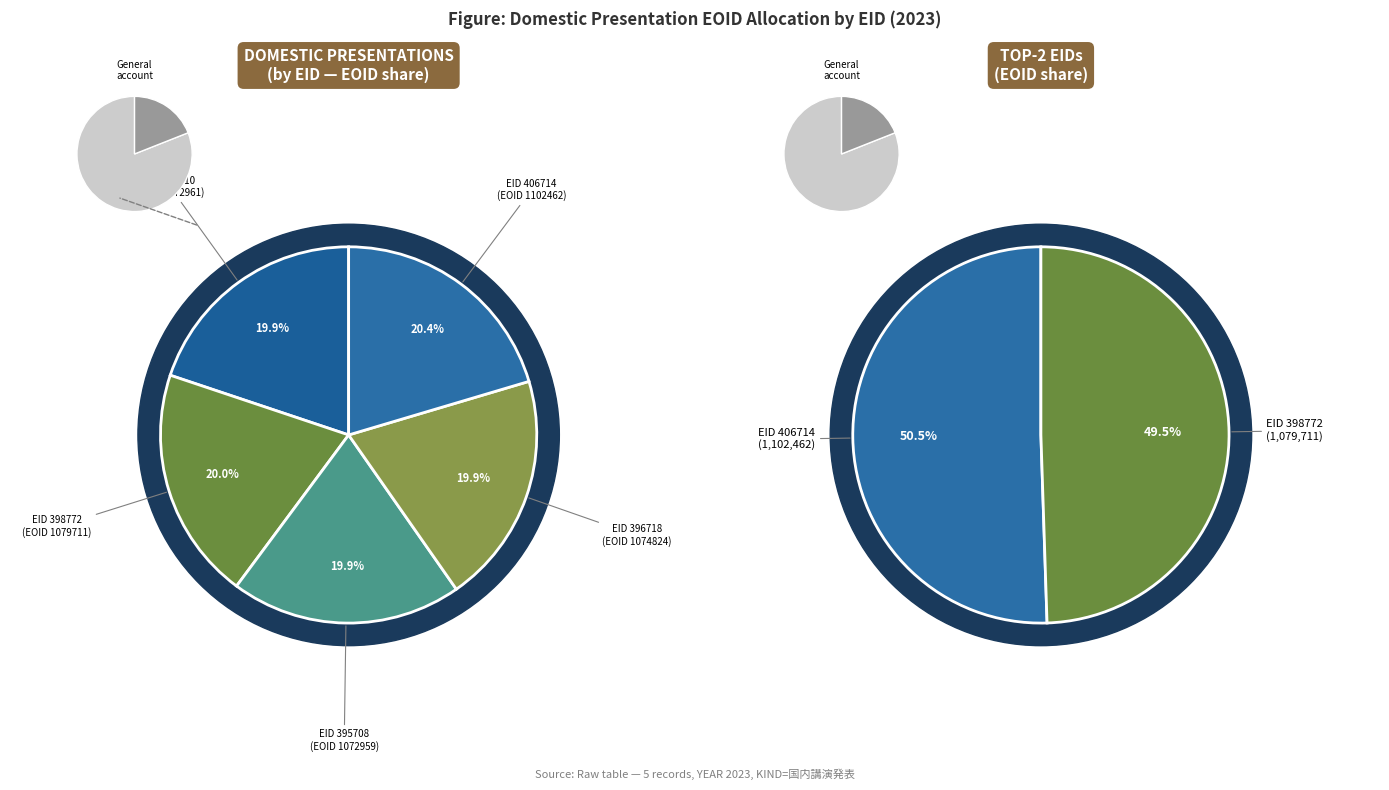

How much of the chart is everything except 395708?

80.1%